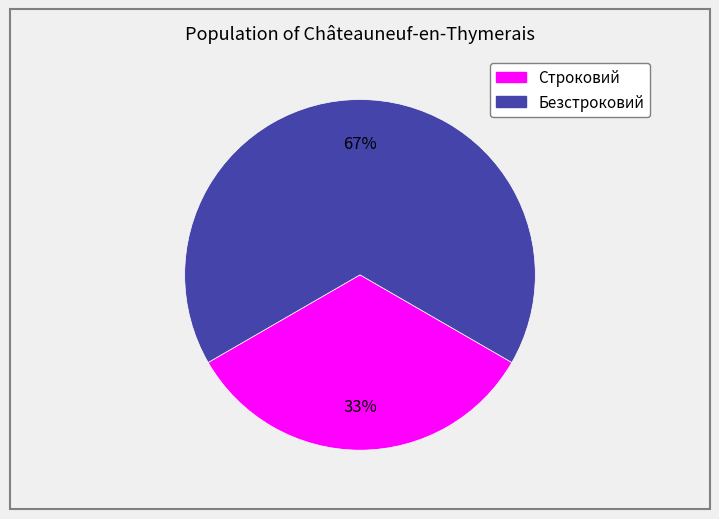

Is it true that Безстроковий is 56% of the pie?

False